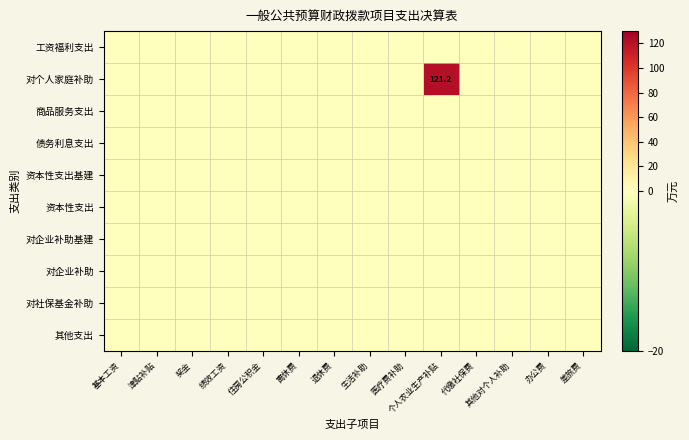

Which series has the largest total across all categories?

对个人家庭补助